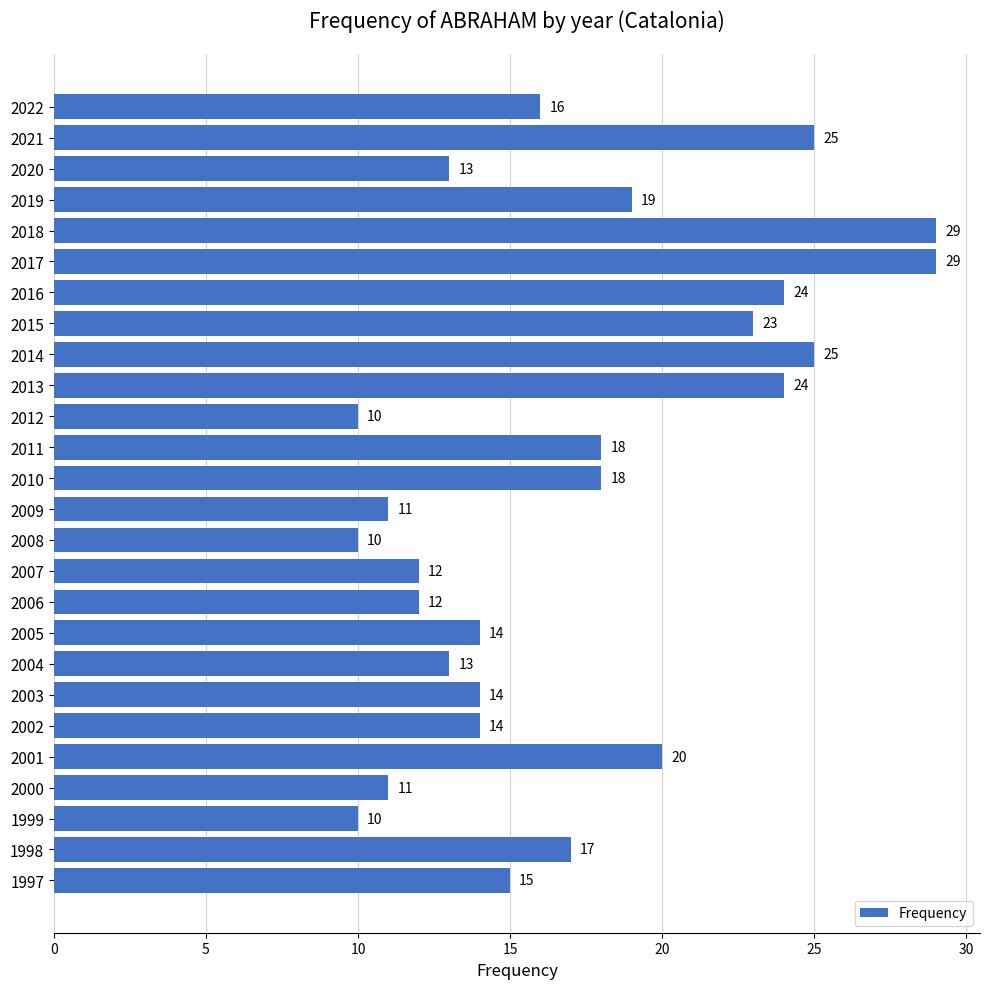

What is the value of the 9th bar from the top?

25